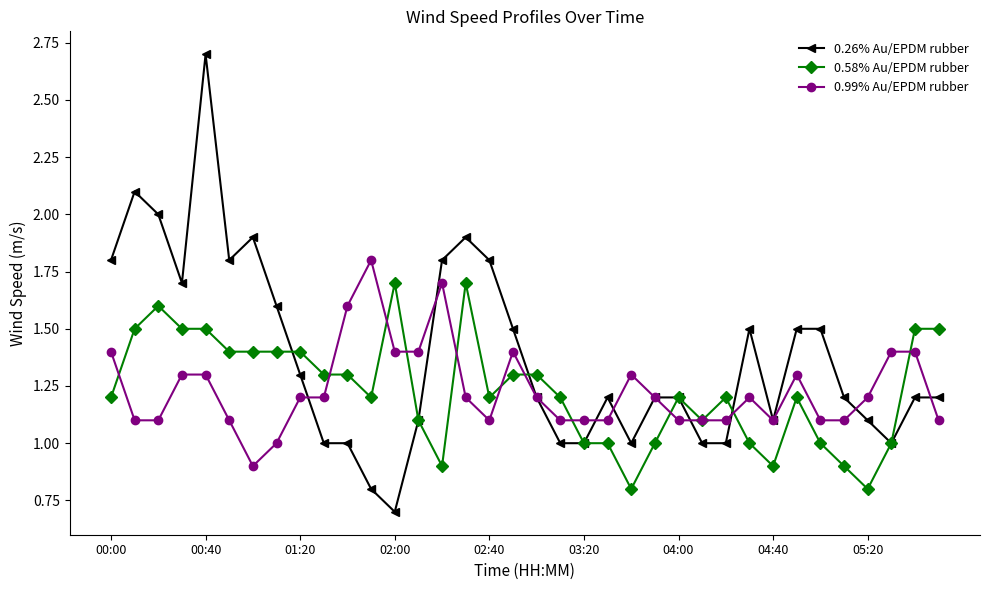

Does the chart have visible grid lines?

No